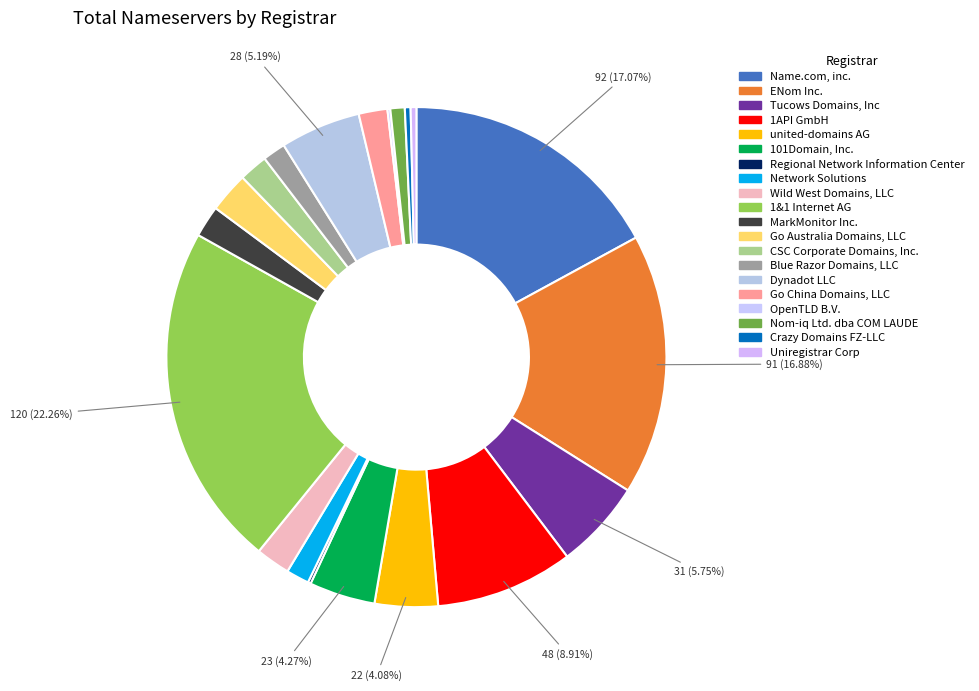

To the nearest percent, what is the combined percentage of Network Solutions and Name.com, inc.?

19%